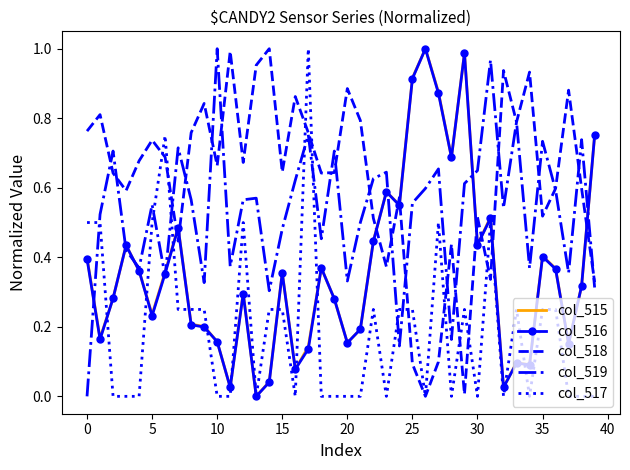

Which series has the largest total across all categories?

col_518